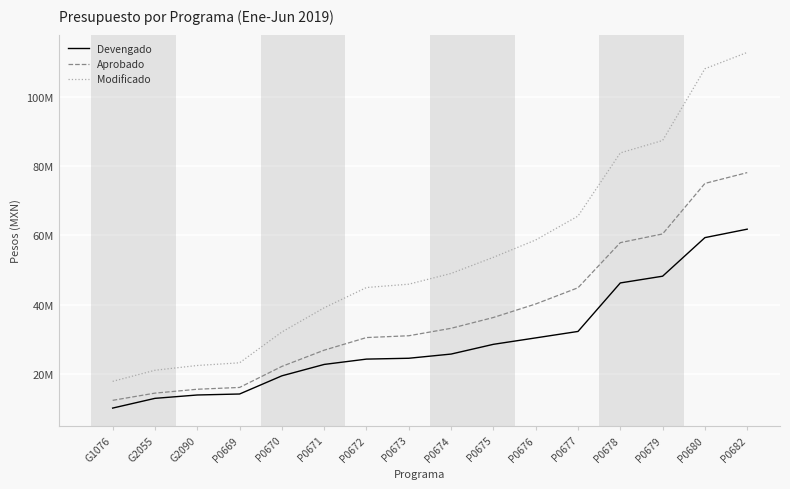

The Modificado series shows 83866359.6 at P0678. True or false?

True